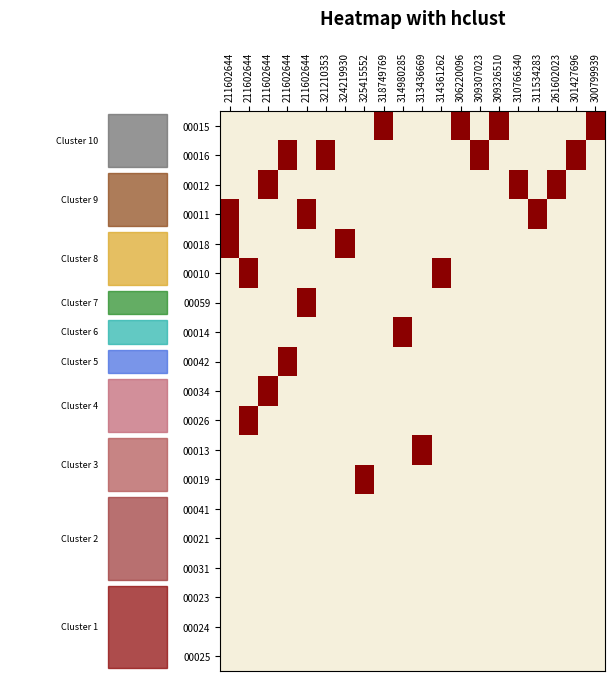

Rank the series at 261602023 from highest to lowest value.

00012, 00015, 00016, 00011, 00018, 00010, 00059, 00014, 00042, 00034, 00026, 00013, 00019, 00041, 00021, 00031, 00023, 00024, 00025